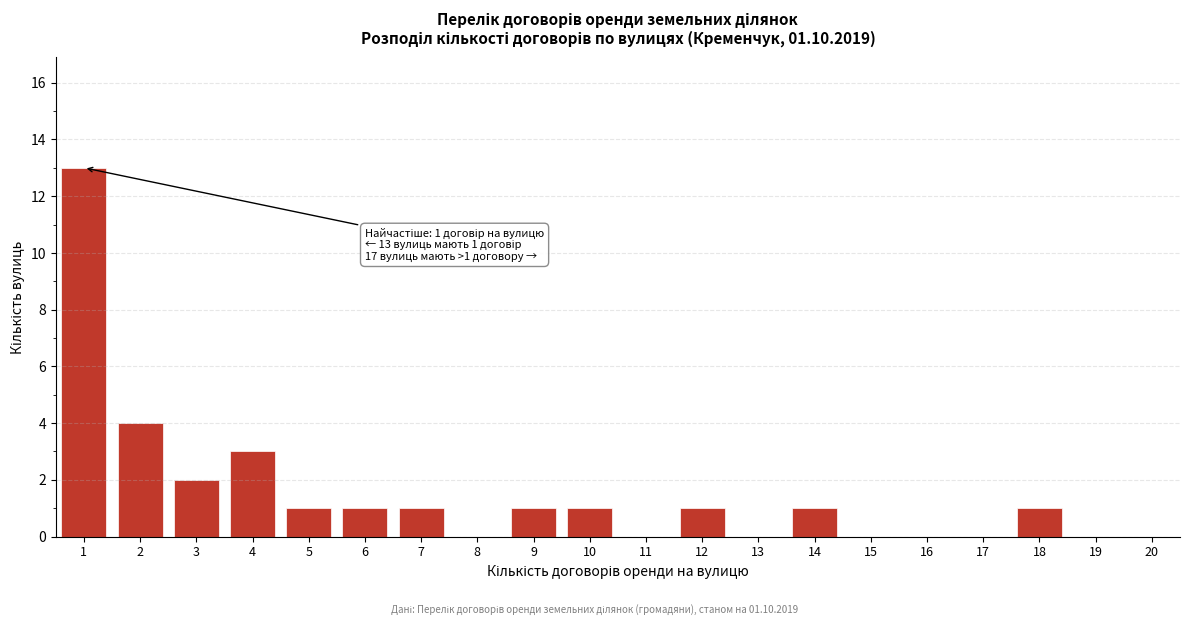

Reading right to left, list all the values displayed in this chart.

20=0	19=0	18=1	17=0	16=0	15=0	14=1	13=0	12=1	11=0	10=1	9=1	8=0	7=1	6=1	5=1	4=3	3=2	2=4	1=13